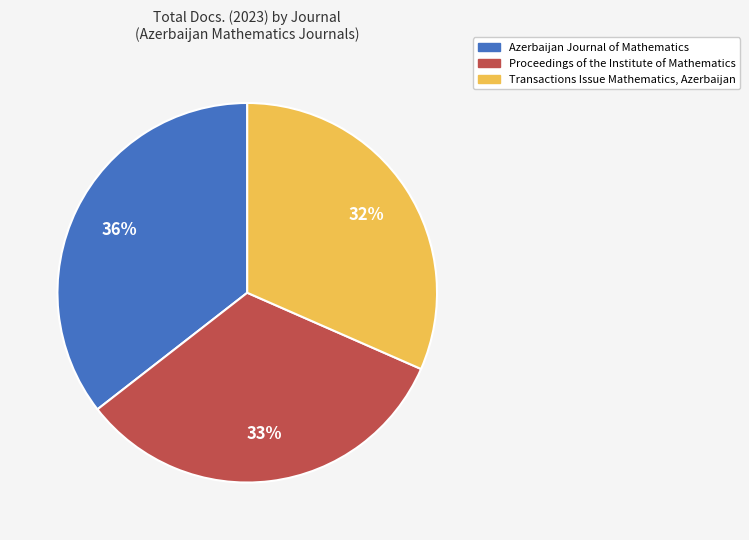

Approximately how many times larger is the value at Azerbaijan Journal of Mathematics compared to Proceedings of the Institute of Mathematics?

1.1